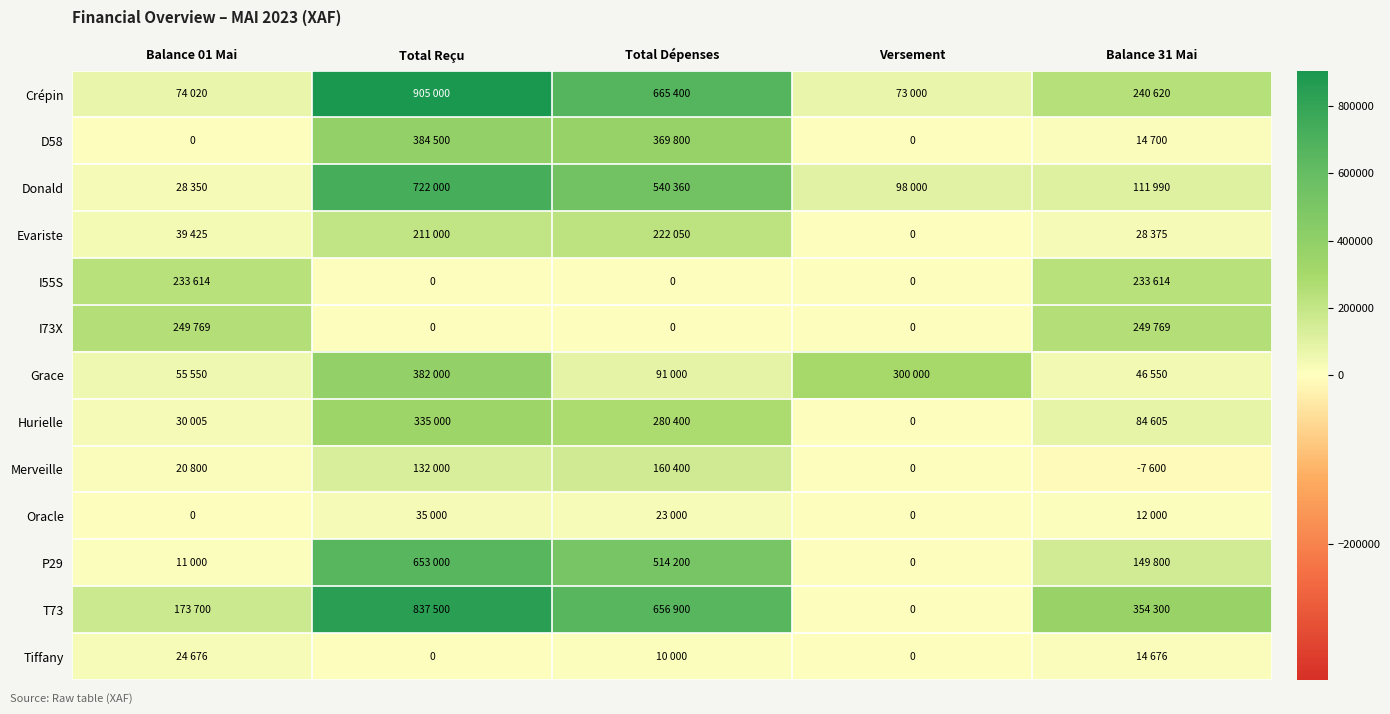

Is it true that Oracle equals 0 at Versement?

True